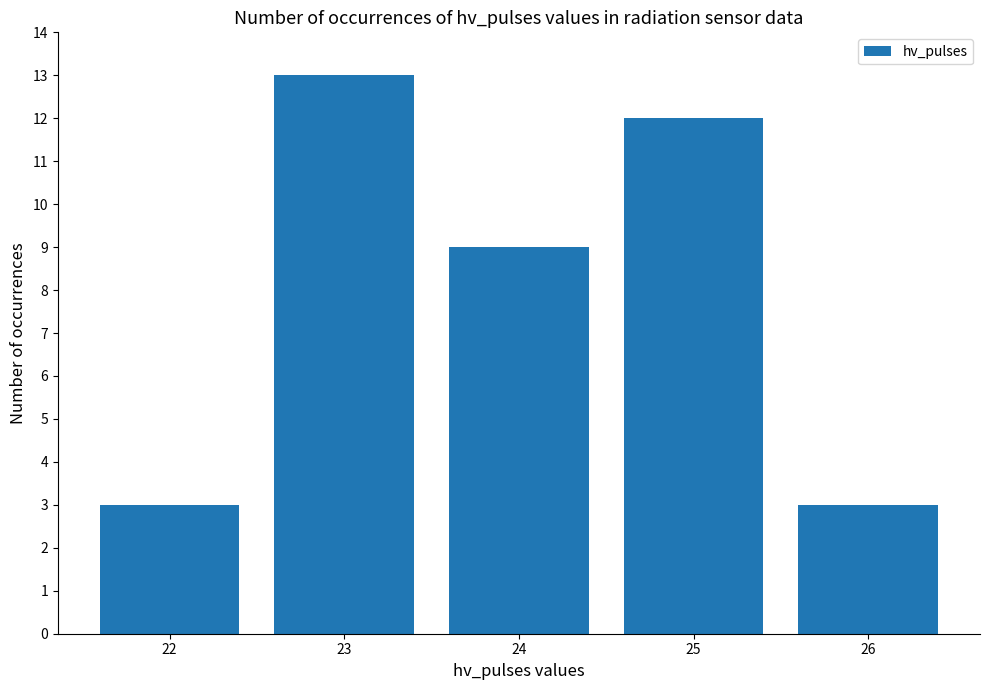

Are the bars horizontal?

No